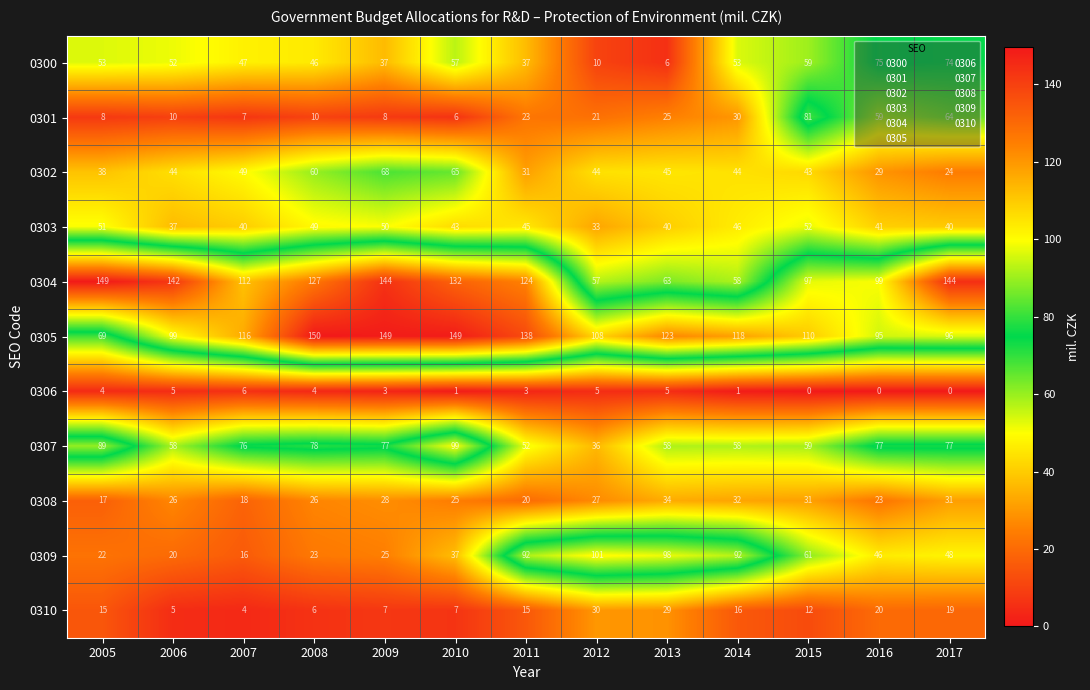

What is the sum of the 0301 values at 2007 and 2012?

28